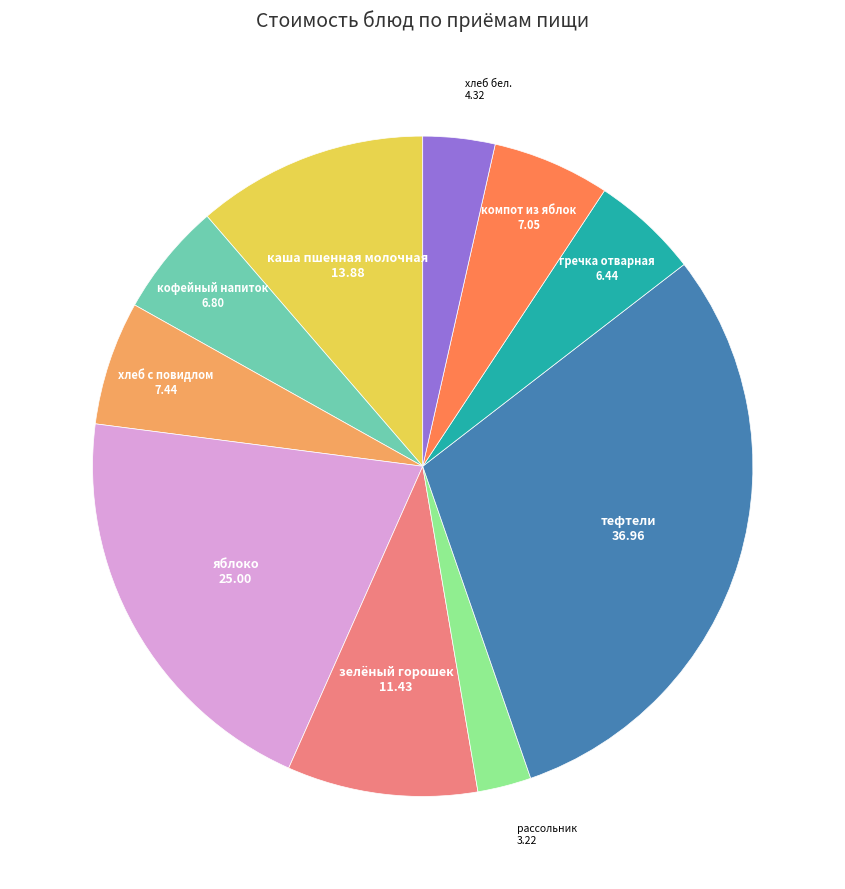

Do каша пшенная молочная and компот из яблок together represent more than half of the pie?

No